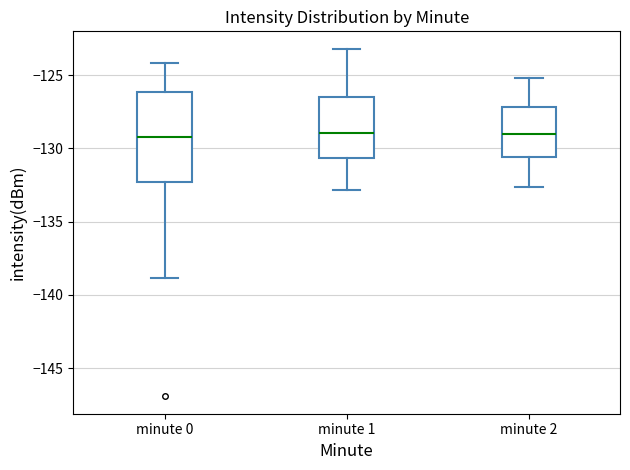

Reading left to right, transcribe this box plot: for each box, give where its median line is, the range the box spans, and where its two whiskers end, as read against the y-axis. The values are not printed on the chart, so give them approximately, as read against the axis.

minute 0: median -129.0, box -132.5 to -126.0, whiskers -139.0 to -124.0
minute 1: median -129.0, box -130.5 to -126.5, whiskers -133.0 to -123.0
minute 2: median -129.0, box -130.5 to -127.0, whiskers -132.5 to -125.0